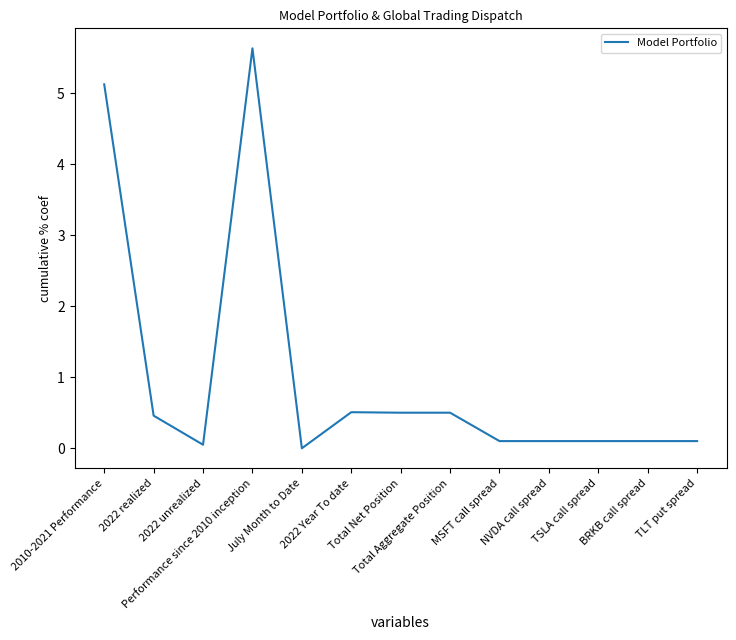

What is the maximum value shown in the chart?

5.6